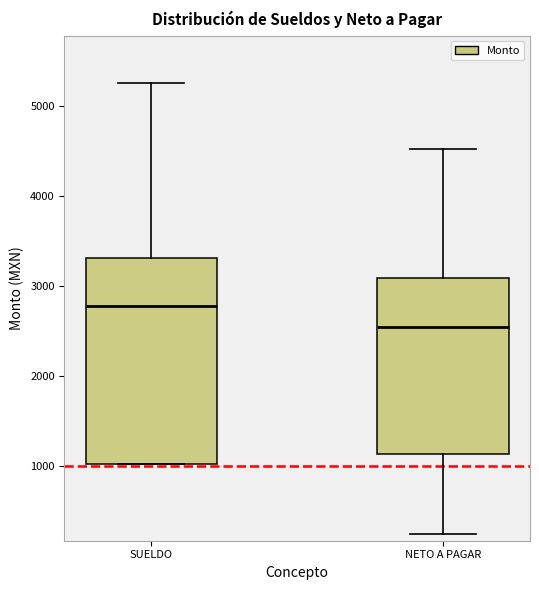

Comparing the boxes themselves (not the whiskers), which one is the tallest?

SUELDO